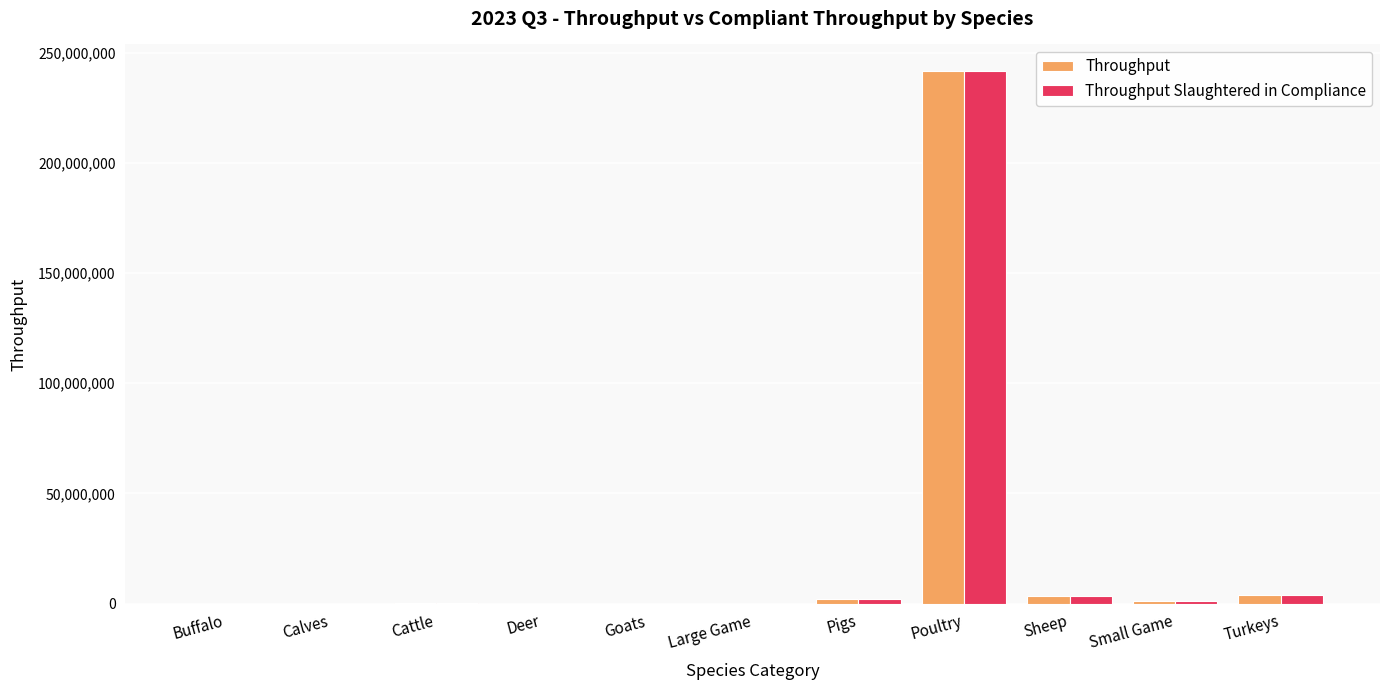

What is the greatest value displayed?

241727621